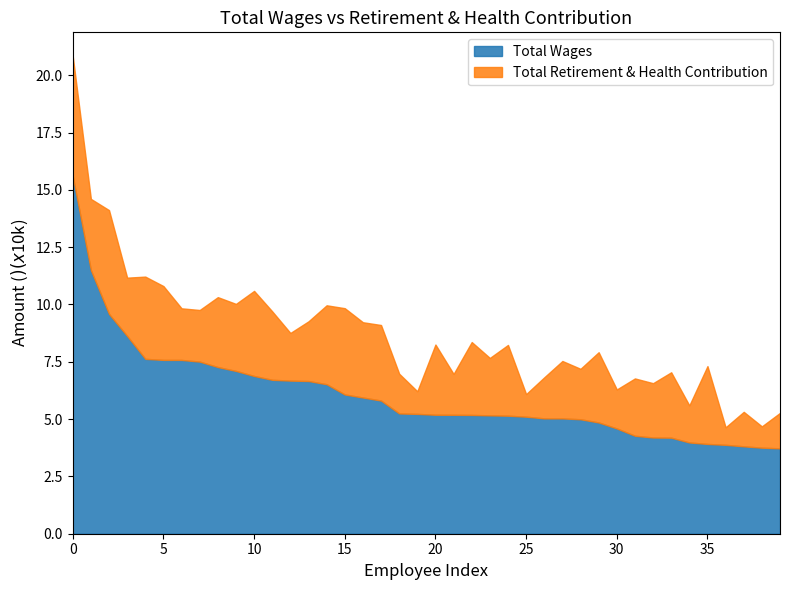

List the series in order of their peak value, highest first.

Total Wages, Total Retirement & Health Contribution